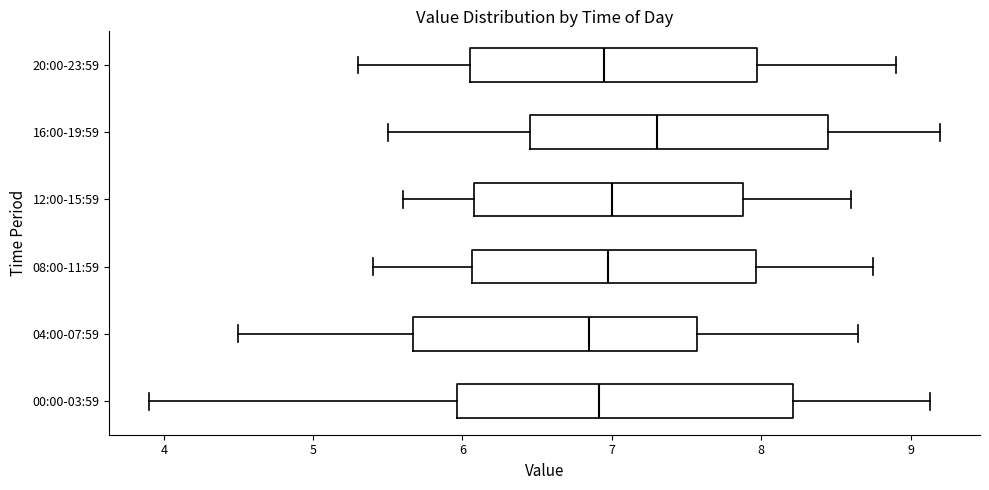

Reading bottom to top, transcribe this box plot: for each box, give where its median line is, the range the box spans, and where its two whiskers end, as read against the x-axis. The values are not printed on the chart, so give them approximately, as read against the axis.

00:00-03:59: median 6.9, box 6.0 to 8.2, whiskers 3.9 to 9.1
04:00-07:59: median 6.9, box 5.7 to 7.6, whiskers 4.5 to 8.7
08:00-11:59: median 7.0, box 6.1 to 8.0, whiskers 5.4 to 8.8
12:00-15:59: median 7.0, box 6.1 to 7.9, whiskers 5.6 to 8.6
16:00-19:59: median 7.3, box 6.5 to 8.5, whiskers 5.5 to 9.2
20:00-23:59: median 7.0, box 6.1 to 8.0, whiskers 5.3 to 8.9